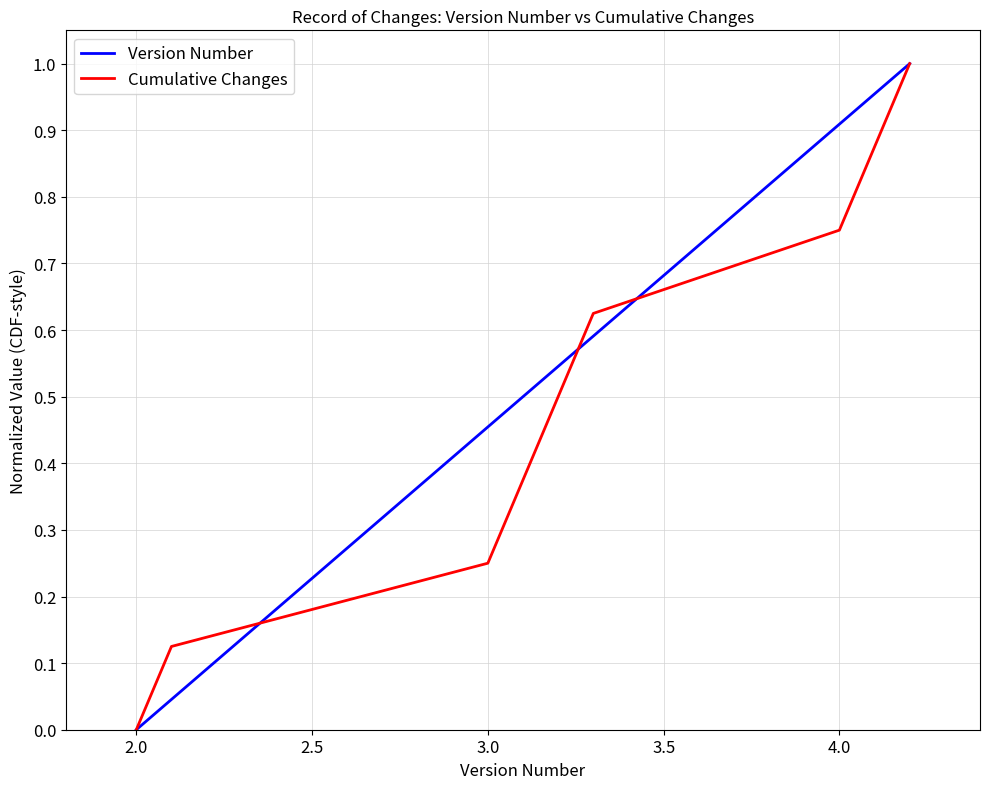

Rank the series by their average value, from lowest to highest.

Cumulative Changes, Version Number